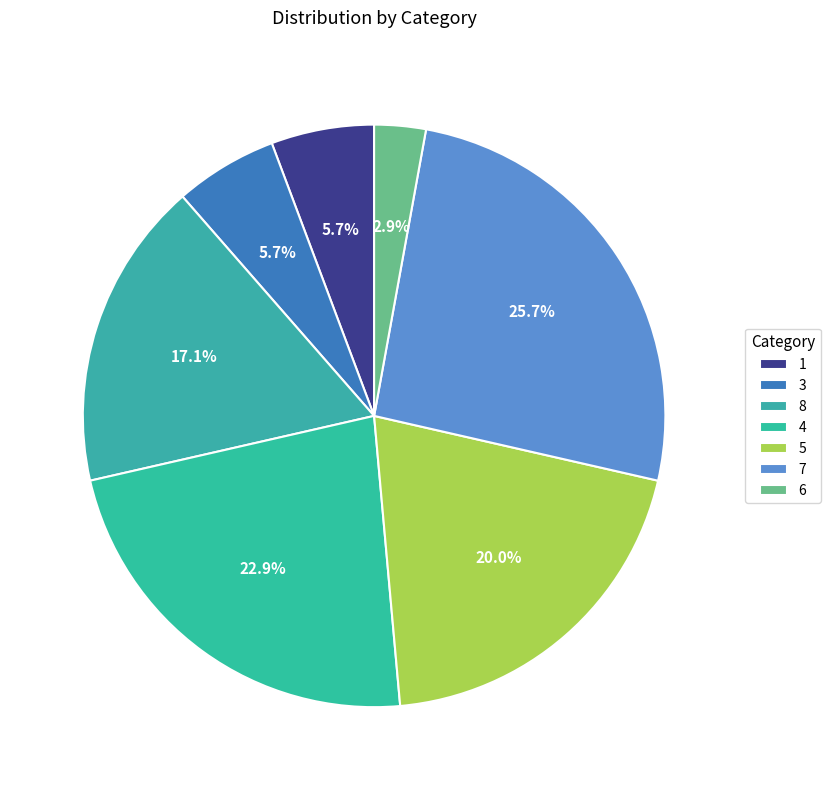

To the nearest percent, what is the average slice percentage?

14%